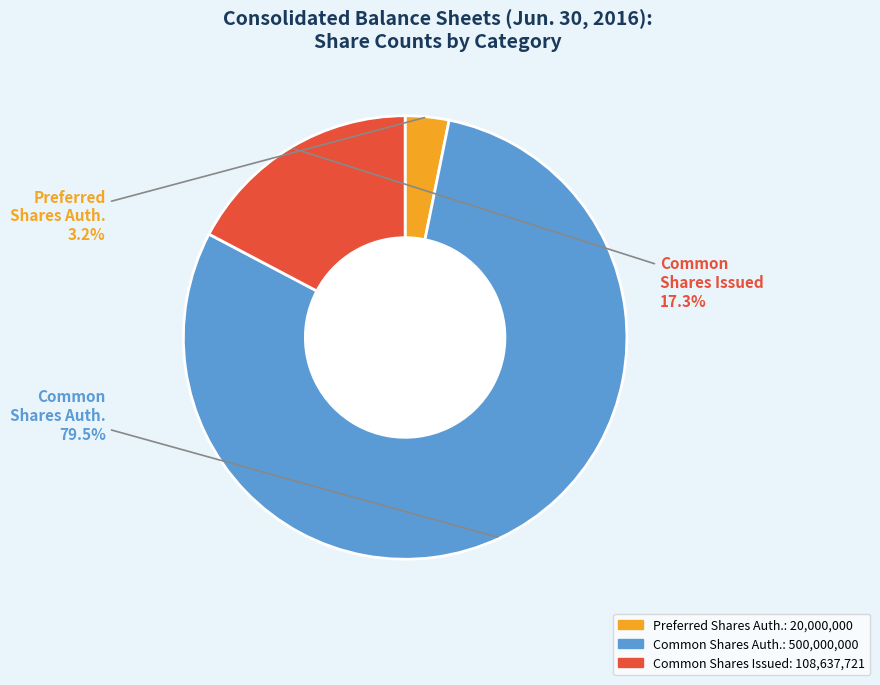

Is there any slice that represents more than half of the pie?

Yes